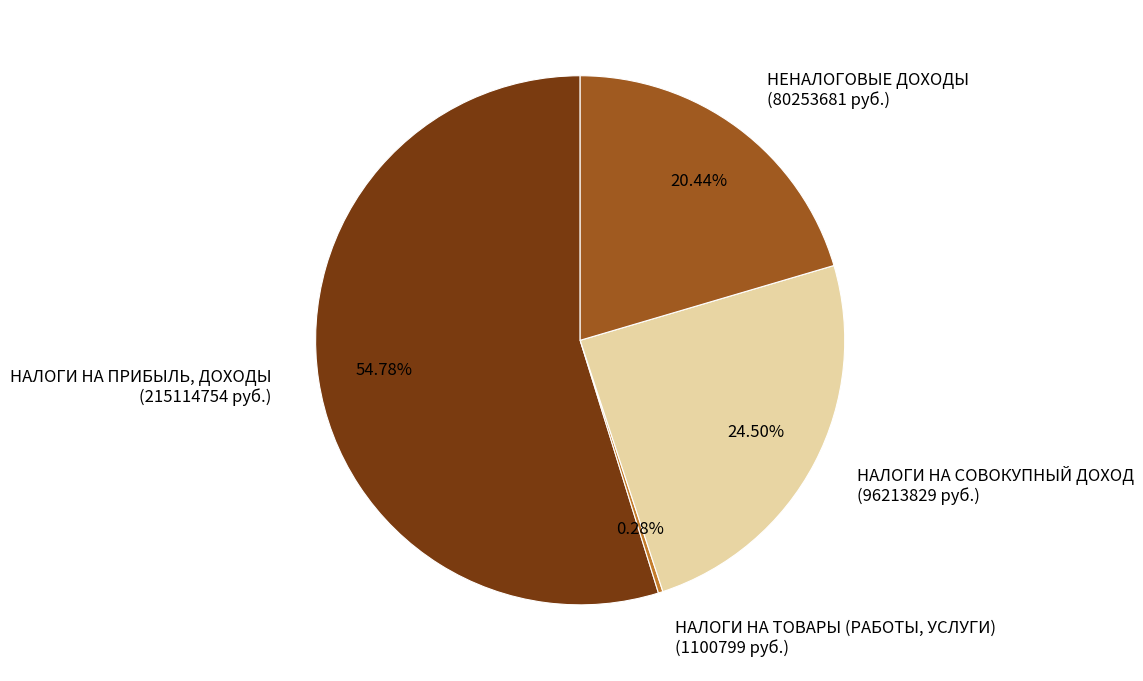

How many slices are in this pie chart?

4